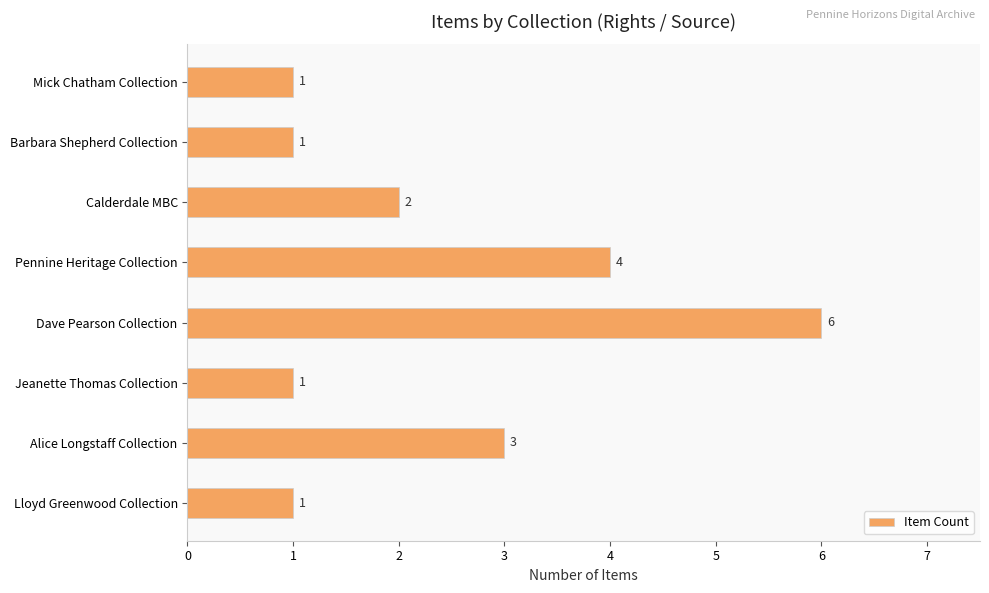

The chart shows a value of 2 at Pennine Heritage Collection. True or false?

False